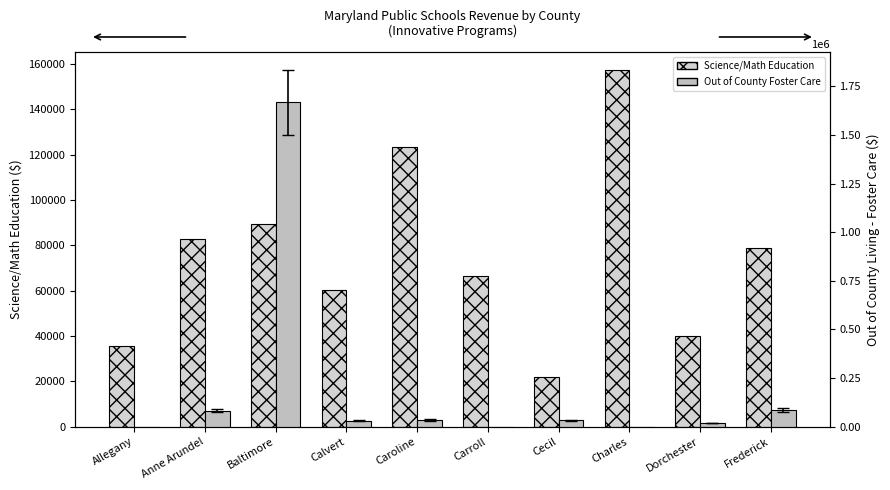

The value of Science/Math Education at Caroline is 123362.0. True or false?

True